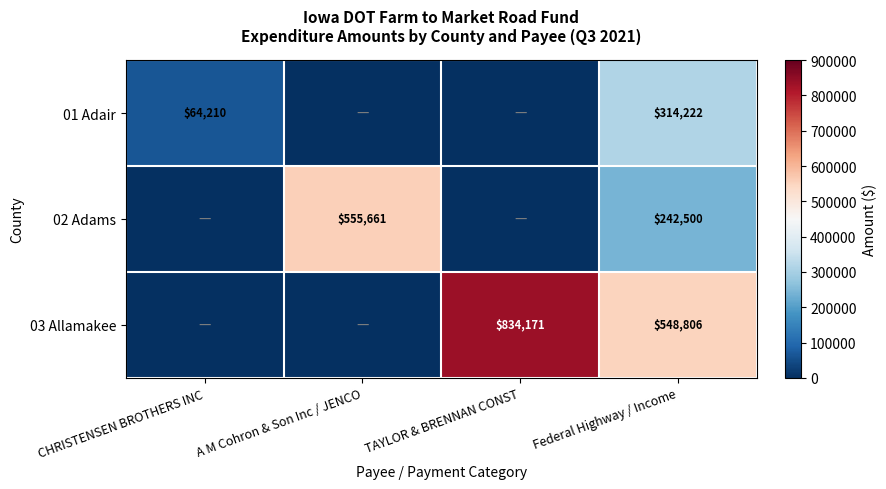

At Federal Highway / Income, list the series in order from largest to smallest.

03 Allamakee, 01 Adair, 02 Adams